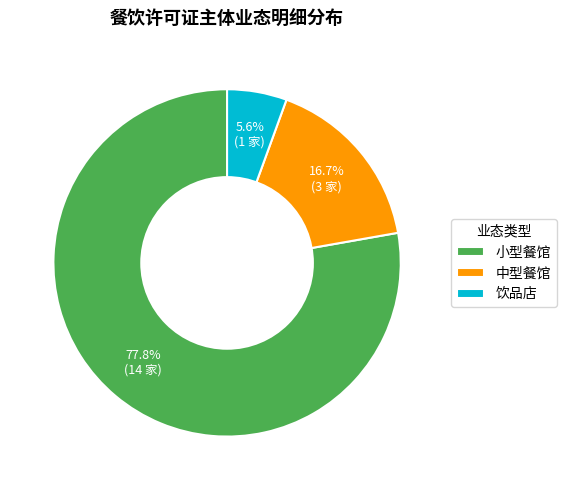

Count the number of slices in the pie.

3